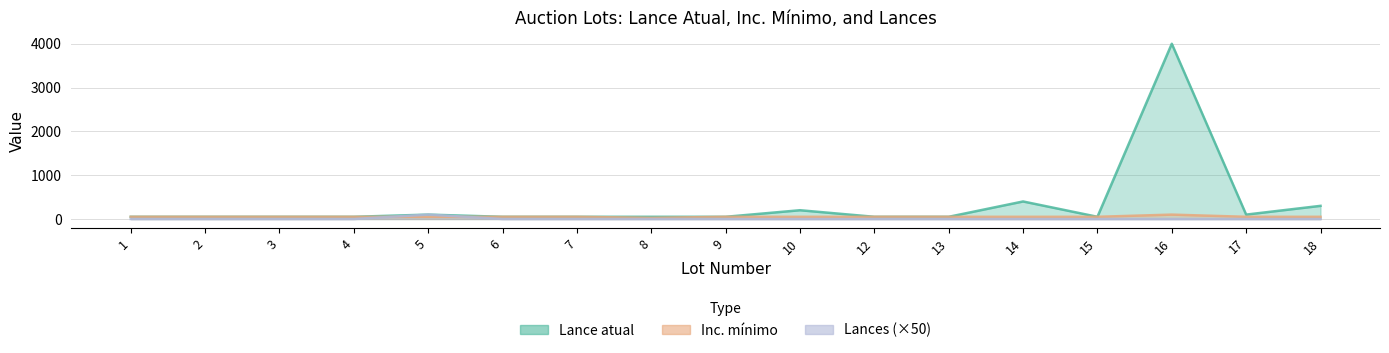

Where is the first local minimum for Inc. minimo?

8